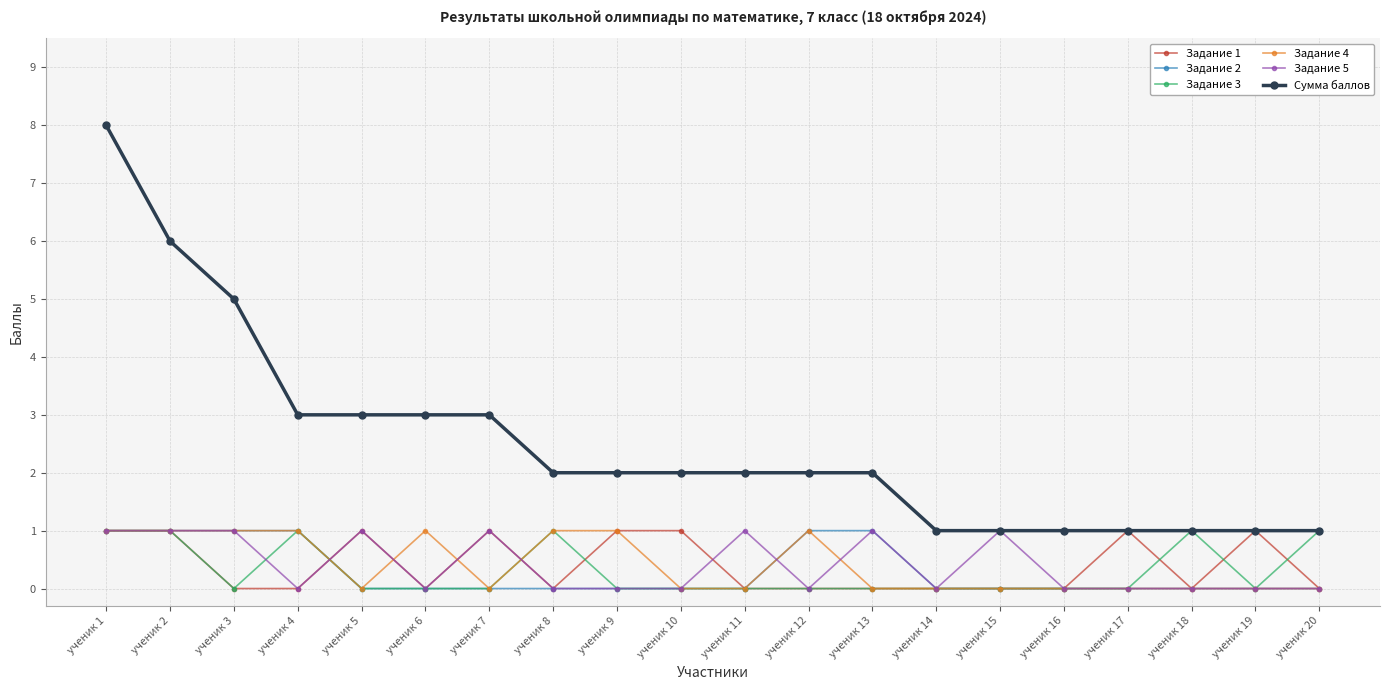

How many distinct data groups are displayed?

6